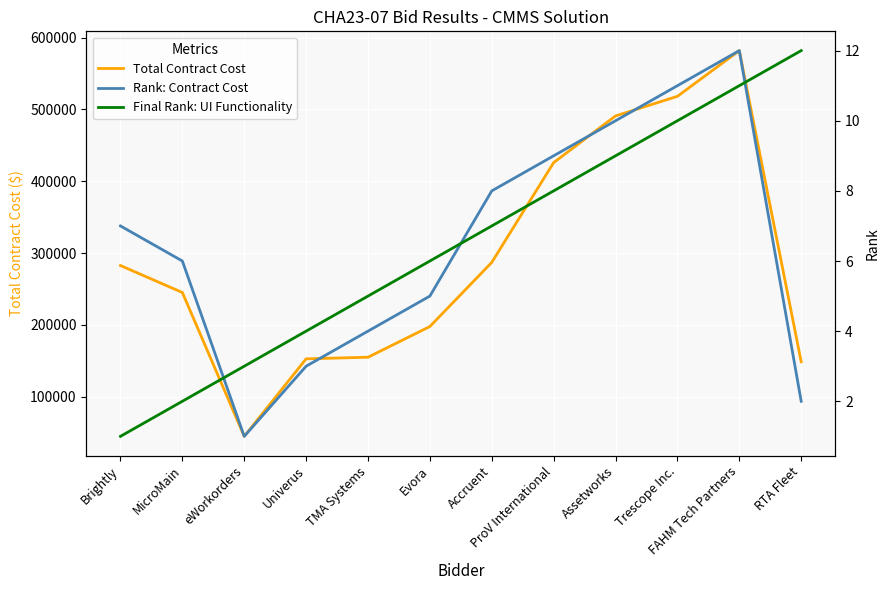

What position from the right is Trescope Inc.?

3